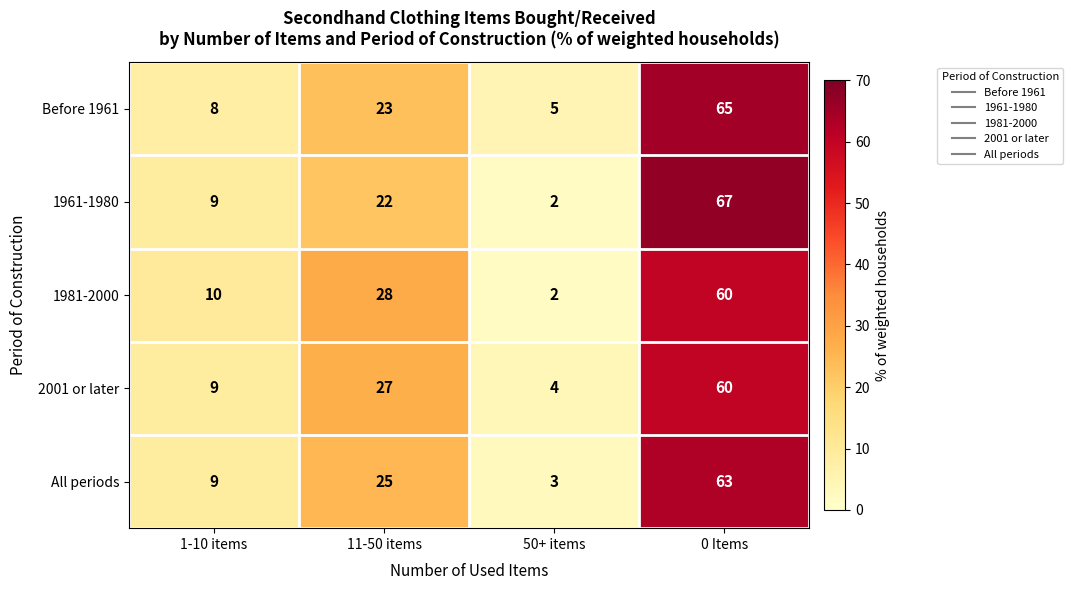

The 1961-1980 series shows 43 at 0 Items. True or false?

False